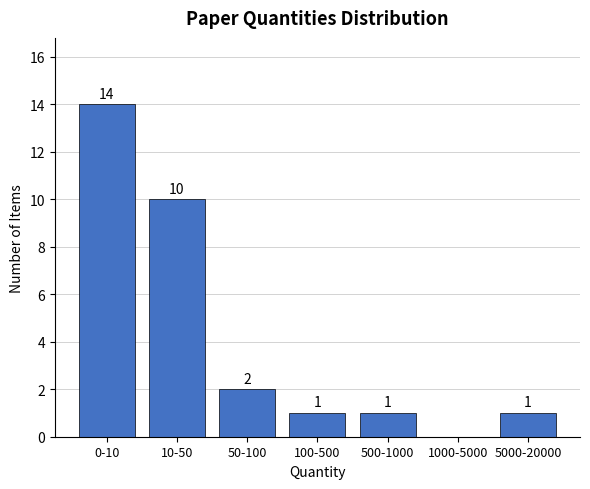

Reading left to right, list all the values displayed in this chart.

0-10=14	10-50=10	50-100=2	100-500=1	500-1000=1	1000-5000=0	5000-20000=1